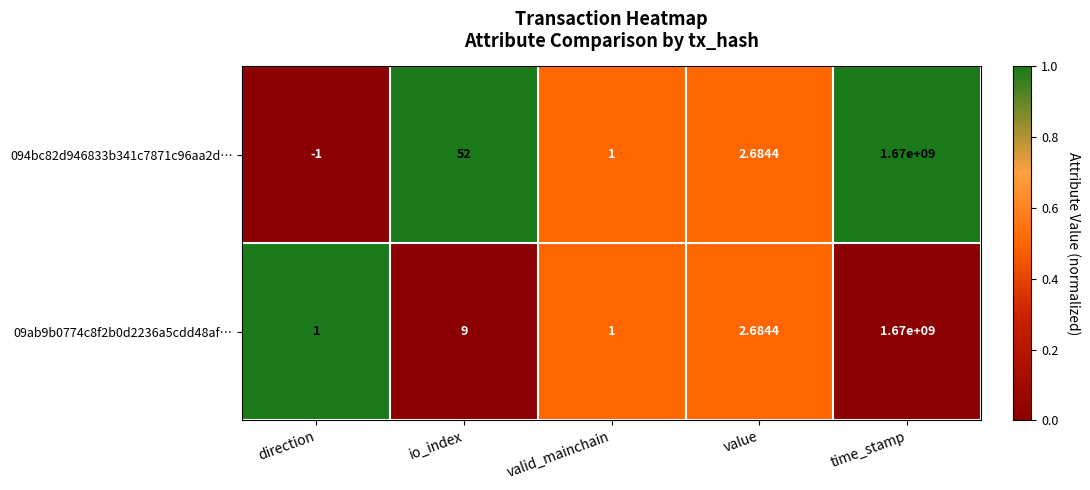

What is the total value across all series at direction?

0.0